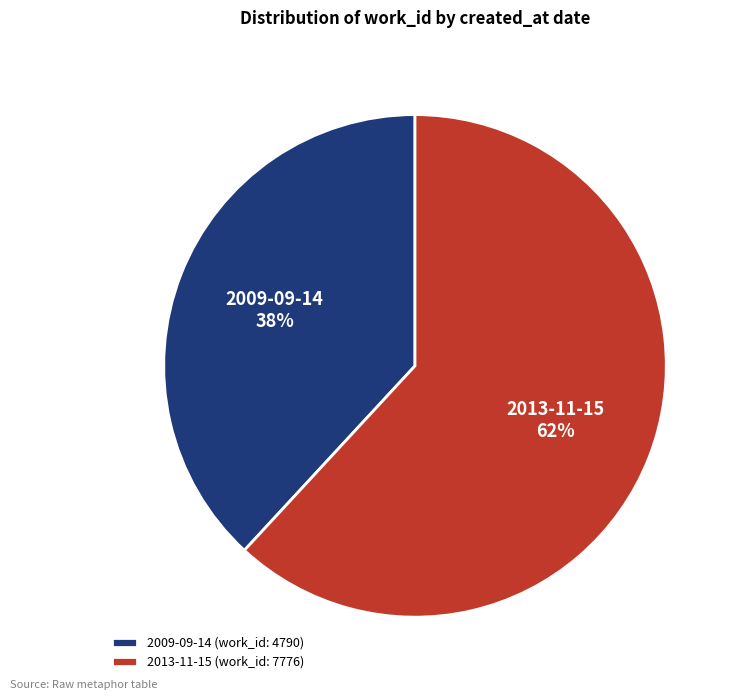

To the nearest percent, what is the average slice percentage?

50%